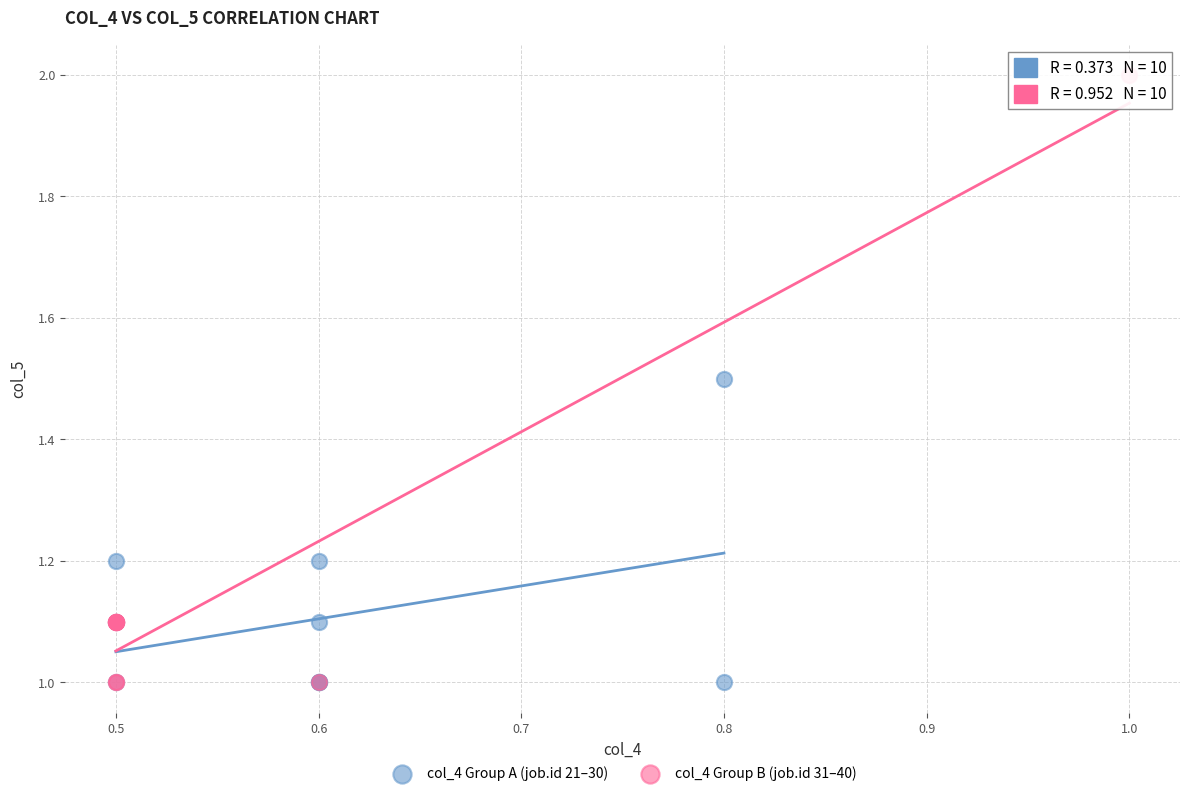

Which series has the largest Y range (max minus min)?

col_4 Group B (job.id 31–40)